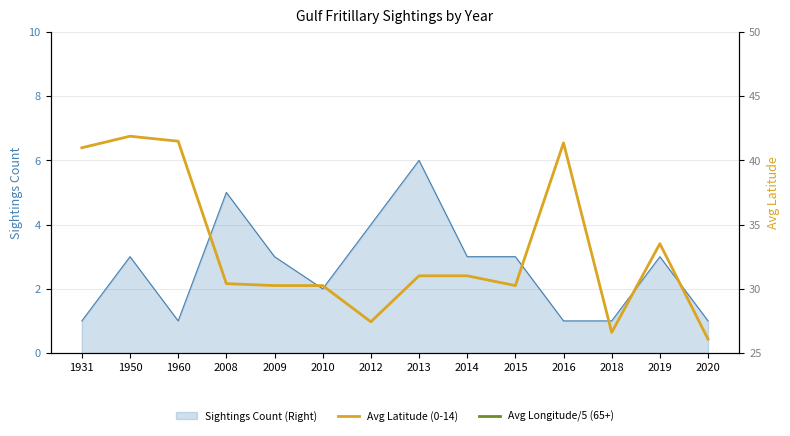

Read the Avg Longitude/5 (65+) value at 2008.

16.6